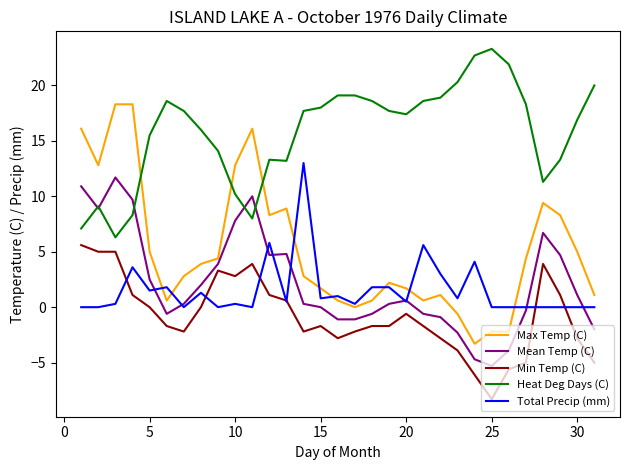

True or false: Heat Deg Days (C) has more than 0 interior local peaks.

True